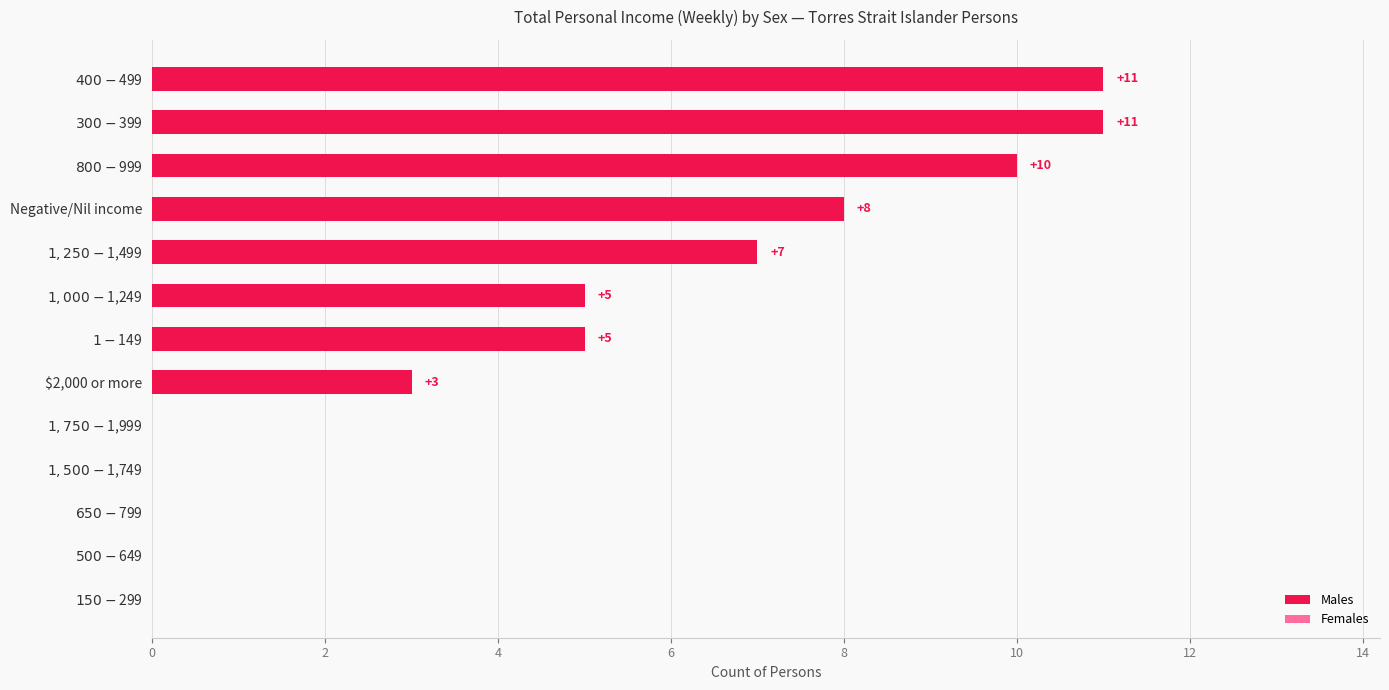

The chart shows a value of 3 at $2,000 or more. True or false?

True